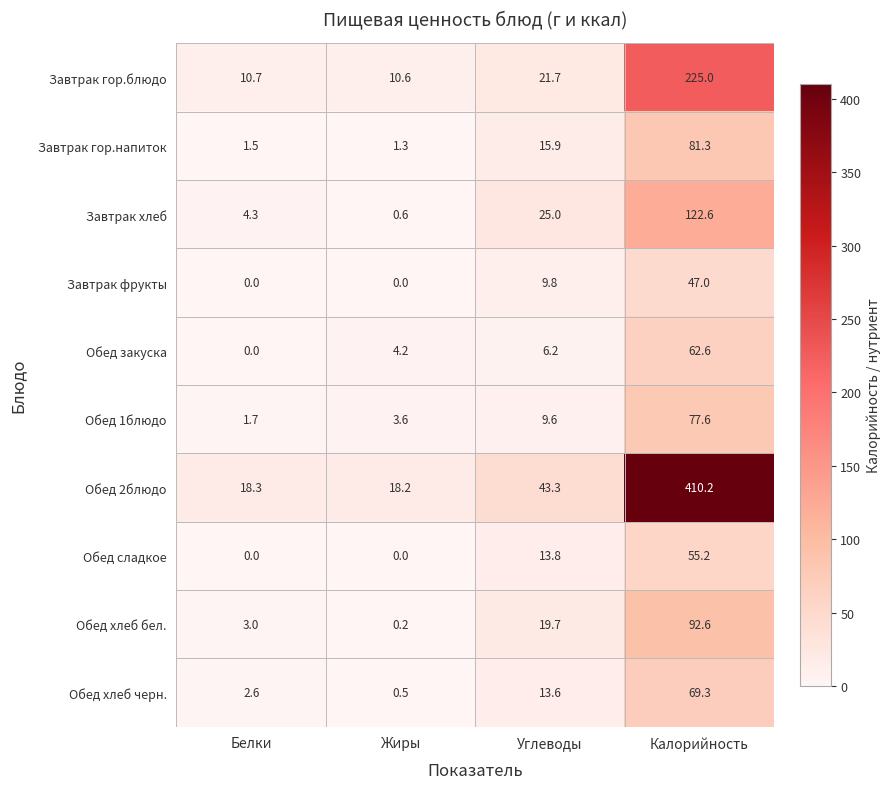

List the series in order of their peak value, lowest first.

Завтрак фрукты, Обед сладкое, Обед закуска, Обед хлеб черн., Обед 1блюдо, Завтрак гор.напиток, Обед хлеб бел., Завтрак хлеб, Завтрак гор.блюдо, Обед 2блюдо